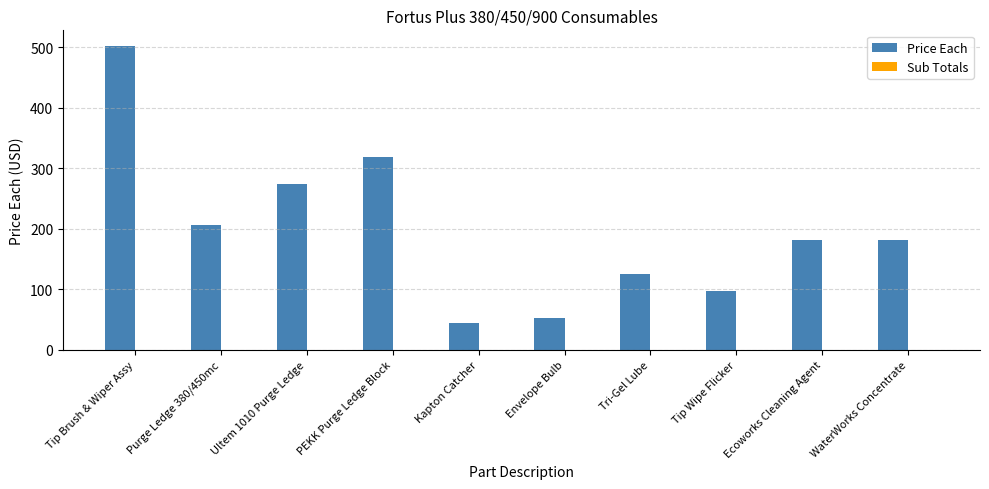

What is the label of the 8th bar from the left?

Tip Wipe Flicker